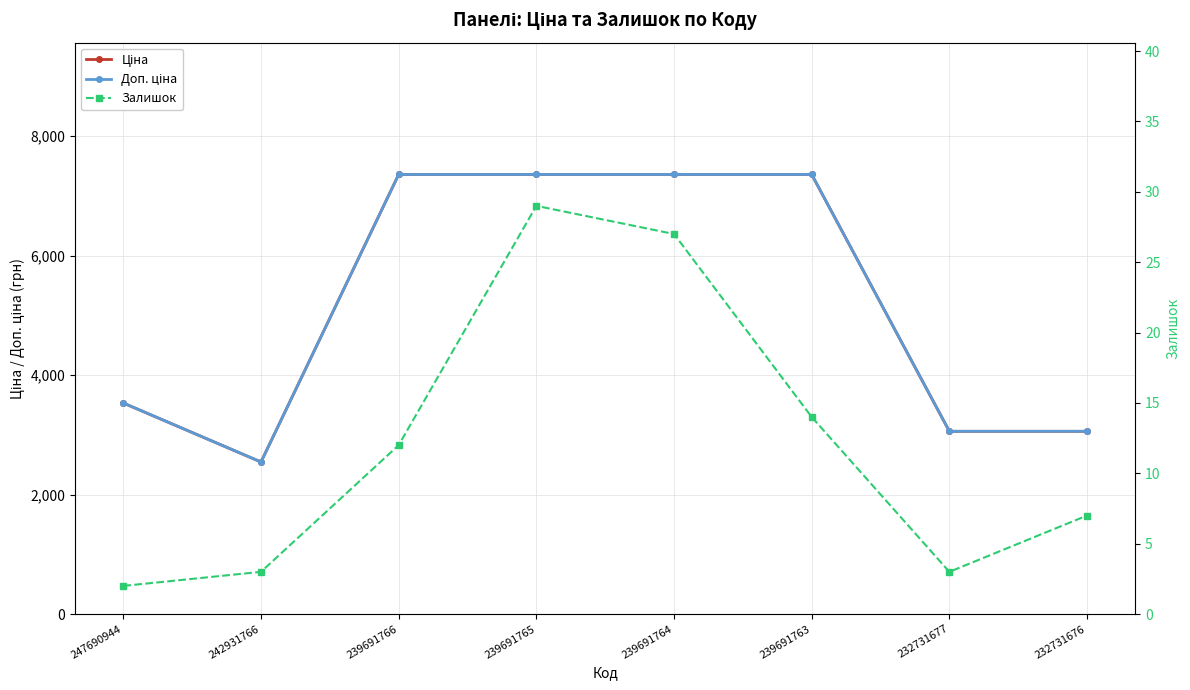

What is the difference between the maximum and minimum values in the Доп. ціна series?

4814.2